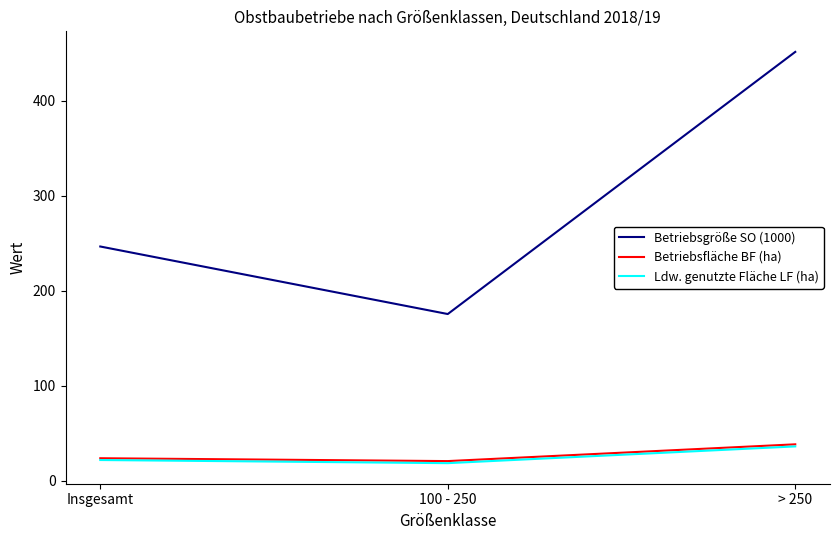

Reading left to right, what are all the values shown in this chart?

Betriebsgröße SO (1000): 246.5	175.5	451.2
Betriebsfläche BF (ha): 23.8	20.8	38.5
Ldw. genutzte Fläche LF (ha): 22.0	18.7	36.3